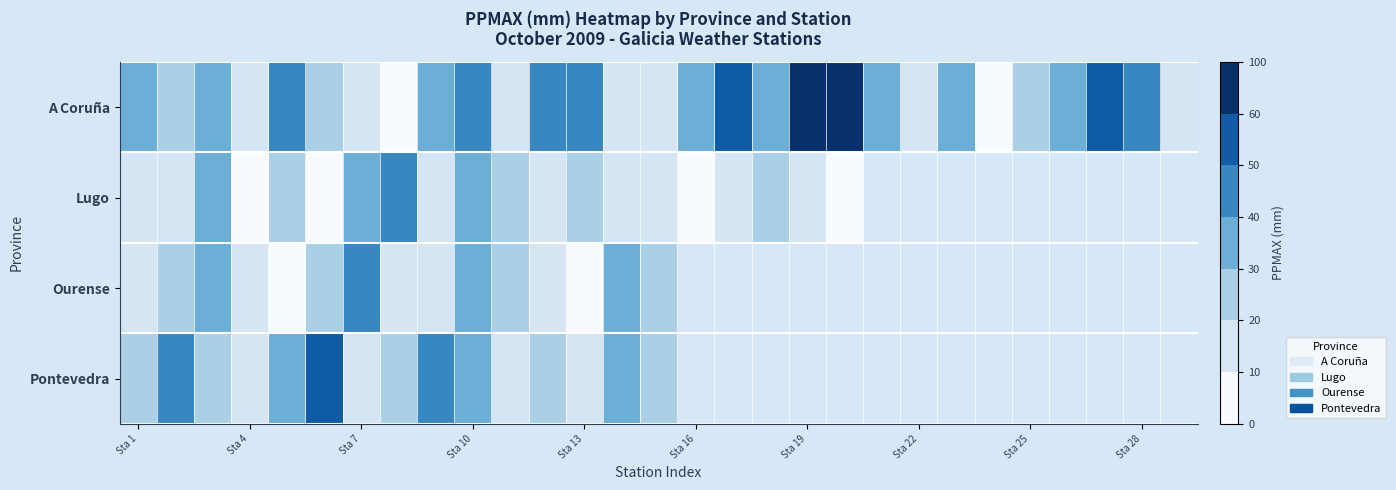

Which series has the largest total across all categories?

A Coruña